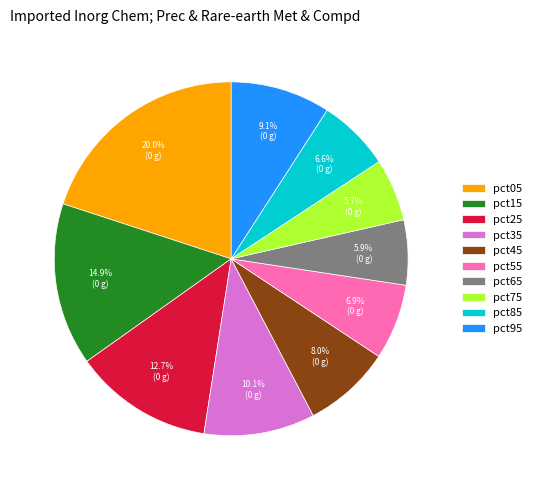

What percentage is the pct35 slice, to the nearest percent?

10%